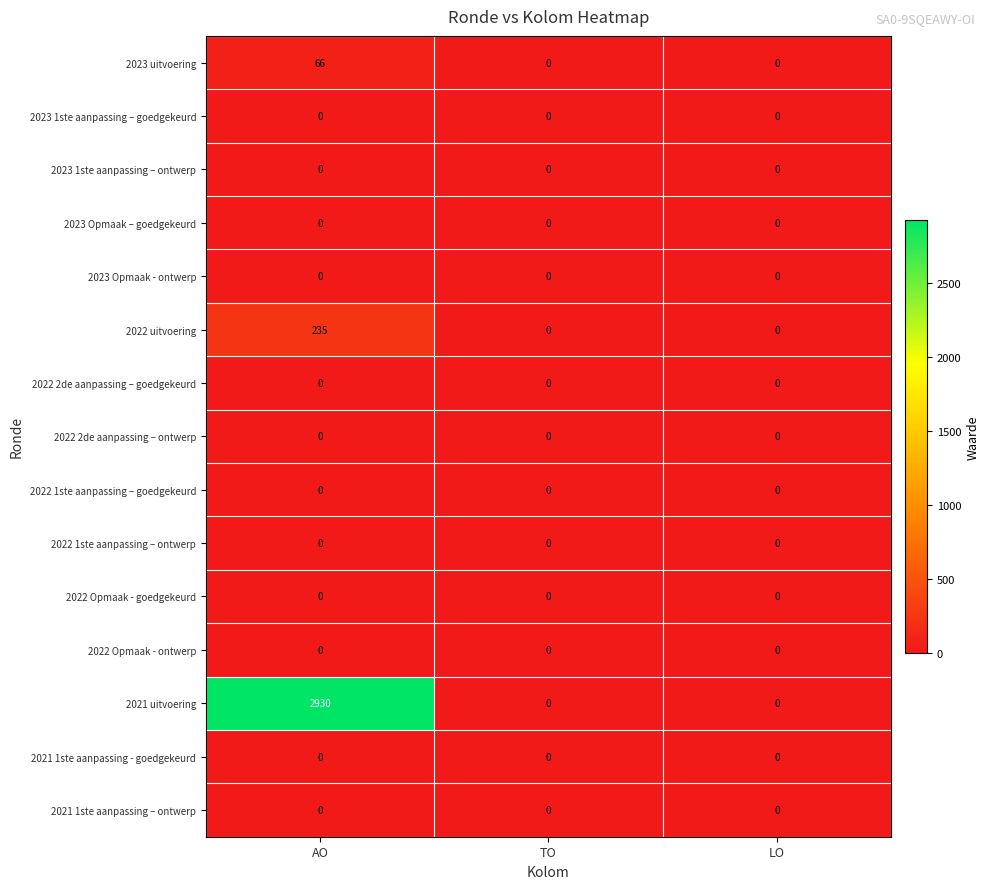

Which series has the widest spread of values?

2021 uitvoering